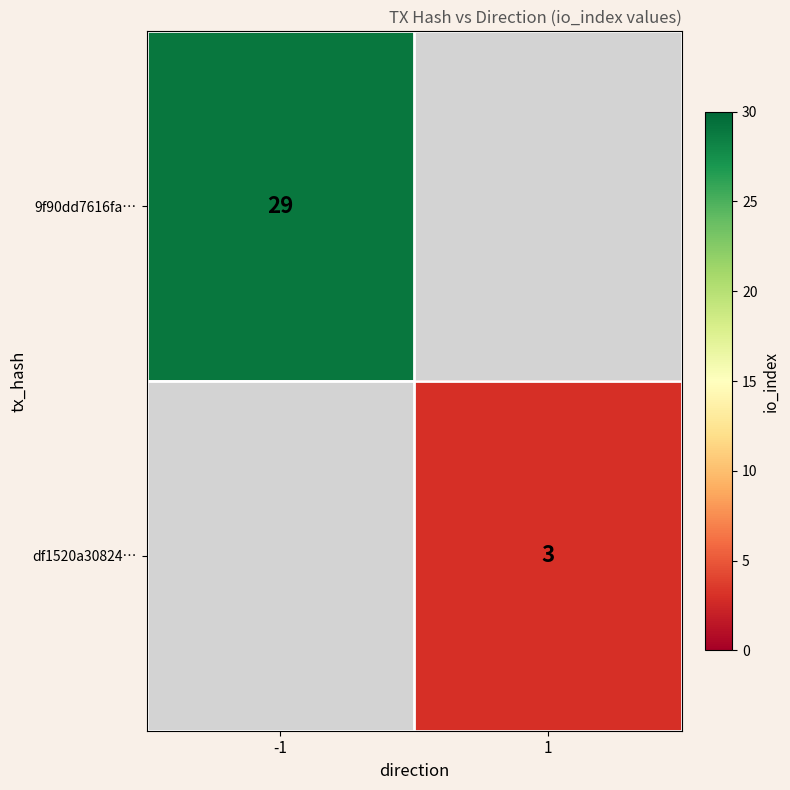

The value of 9f90dd7616fa… at -1 is 10. True or false?

False